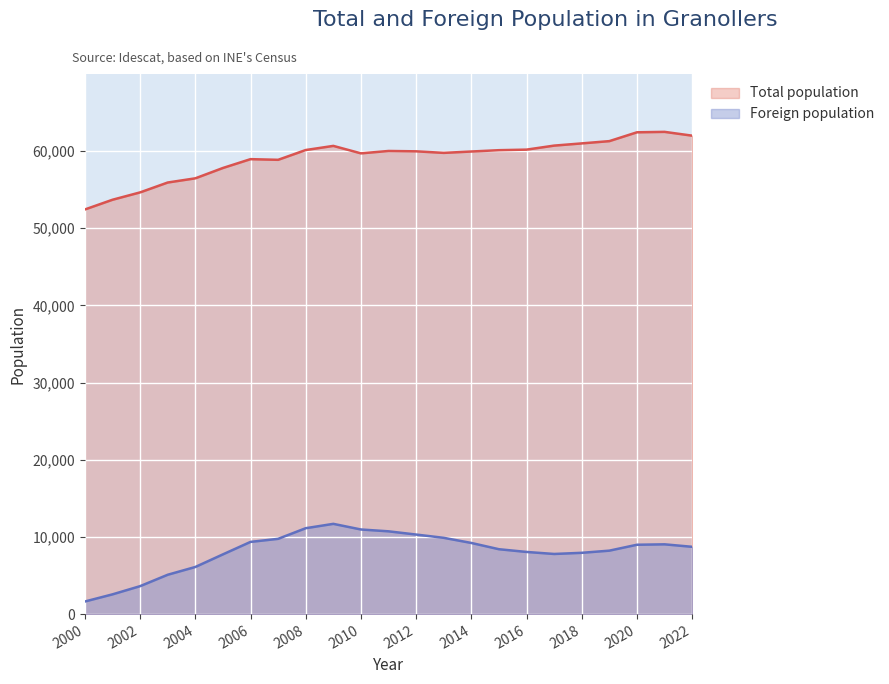

Reading left to right, what are all the values shown in this chart?

Total population: 2000=52423	2001=53681	2002=54634	2003=55913	2004=56456	2005=57796	2006=58940	2007=58854	2008=60122	2009=60658	2010=59691	2011=60000	2012=59954	2013=59753	2014=59930	2015=60101	2016=60174	2017=60695	2018=60981	2019=61275	2020=62419	2021=62475	2022=61983
Foreign population: 2000=1632	2001=2558	2002=3621	2003=5097	2004=6104	2005=7738	2006=9354	2007=9751	2008=11128	2009=11692	2010=10962	2011=10724	2012=10306	2013=9882	2014=9217	2015=8405	2016=8052	2017=7790	2018=7940	2019=8220	2020=8985	2021=9039	2022=8718